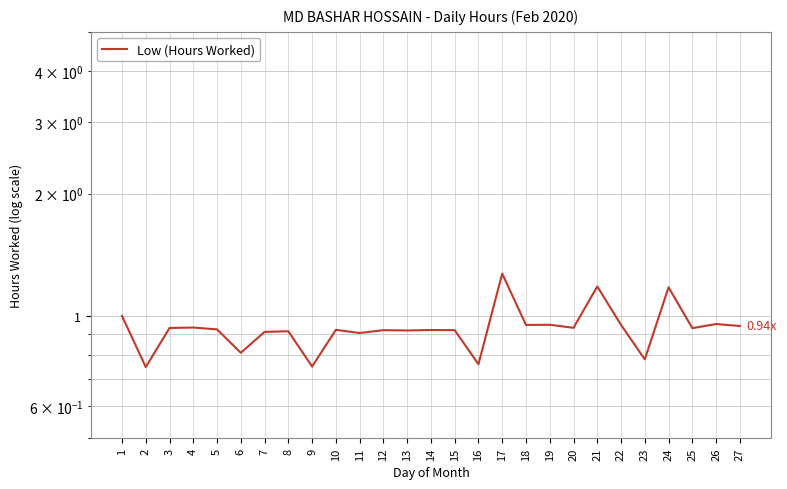

Rank the categories by value from lowest to highest.

2, 9, 16, 23, 6, 11, 7, 8, 13, 12, 15, 14, 10, 5, 25, 3, 20, 4, 27, 18, 22, 19, 26, 1, 24, 21, 17